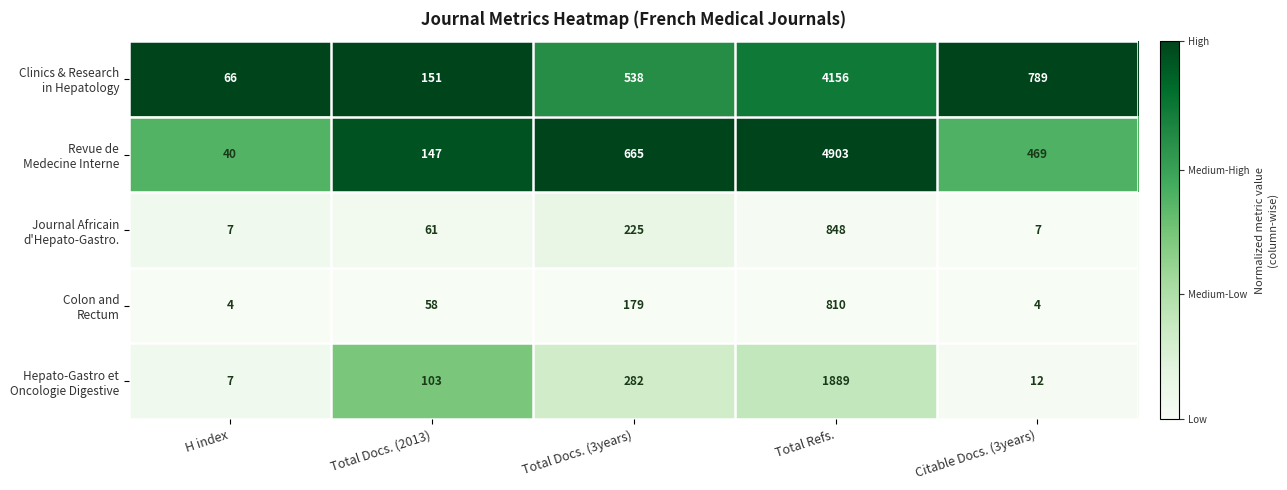

What is the maximum value shown in the chart?

4903